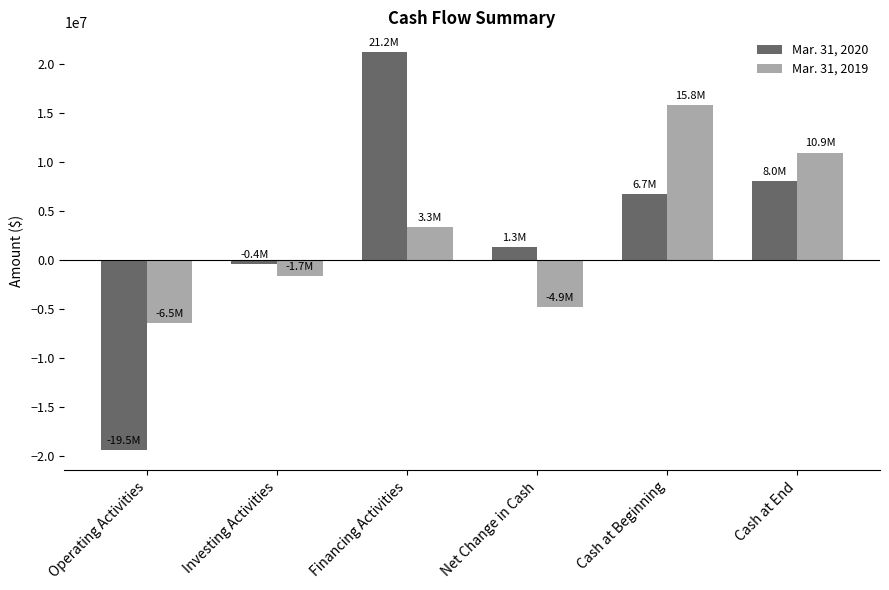

What is the maximum value shown in the chart?

21150210